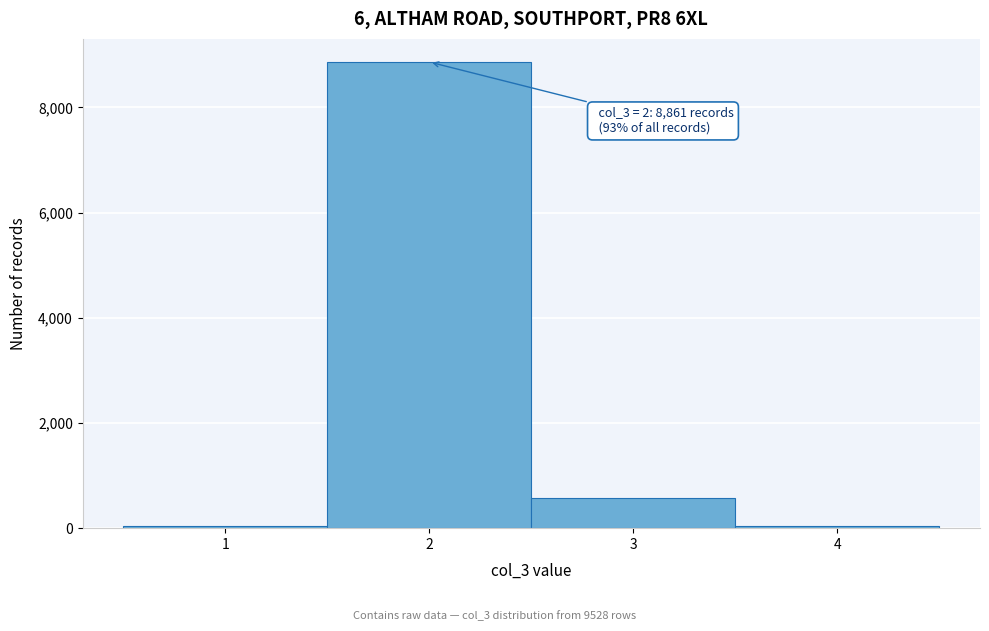

Over which range of the x-axis is the bar tallest?

1.5 to 2.5